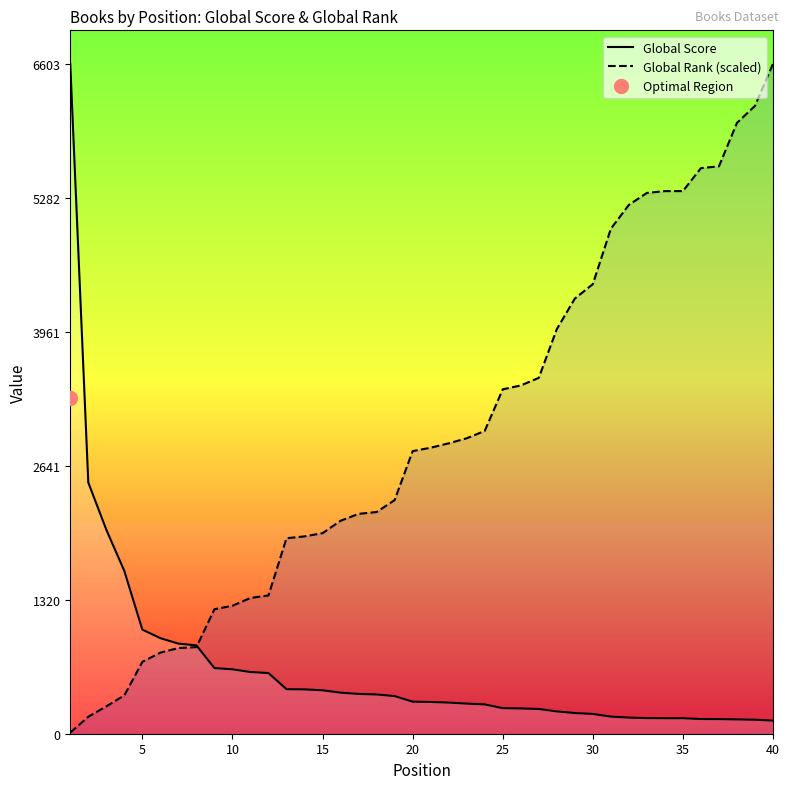

What is the maximum value for Global Rank (scaled)?

6603.0